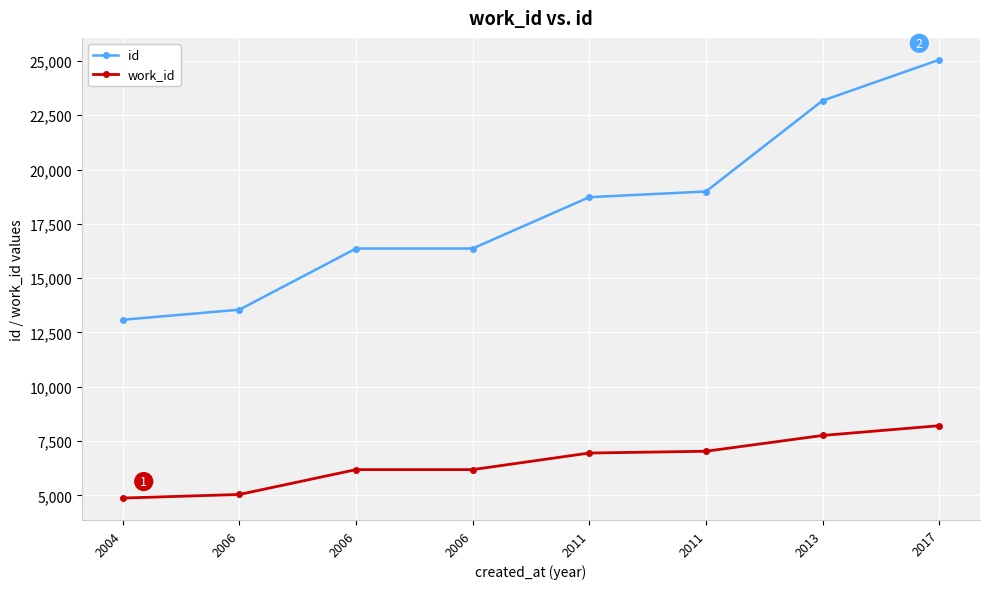

True or false: id has a value of 23173 at 2013.

True